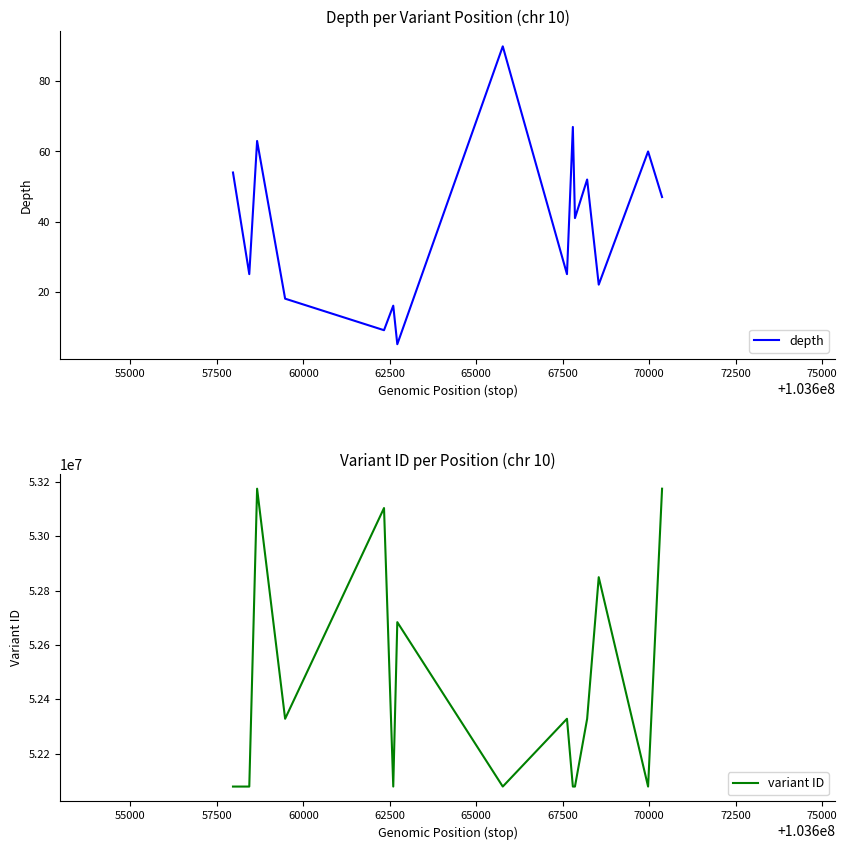

What is the lowest value of the variant ID series?

52078681